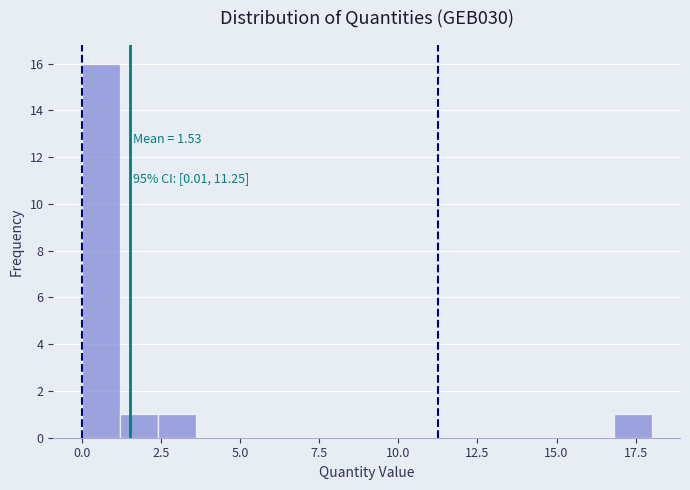

Around what value on the x-axis is the tallest bar? Give the approximate position of its centre, as read against the axis.

0.5